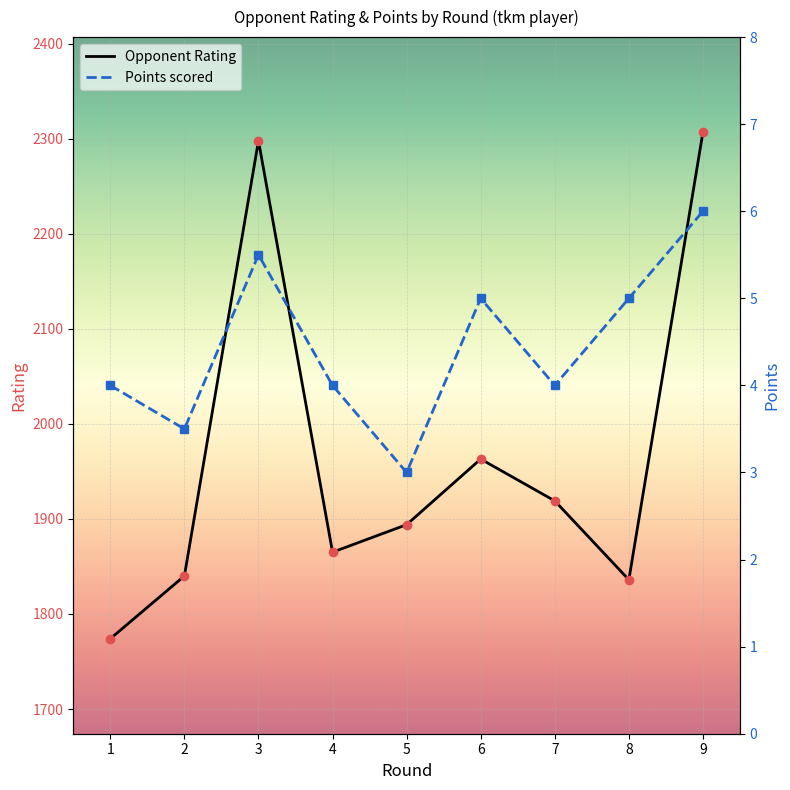

At how many categories does at least one series exceed 731?

9